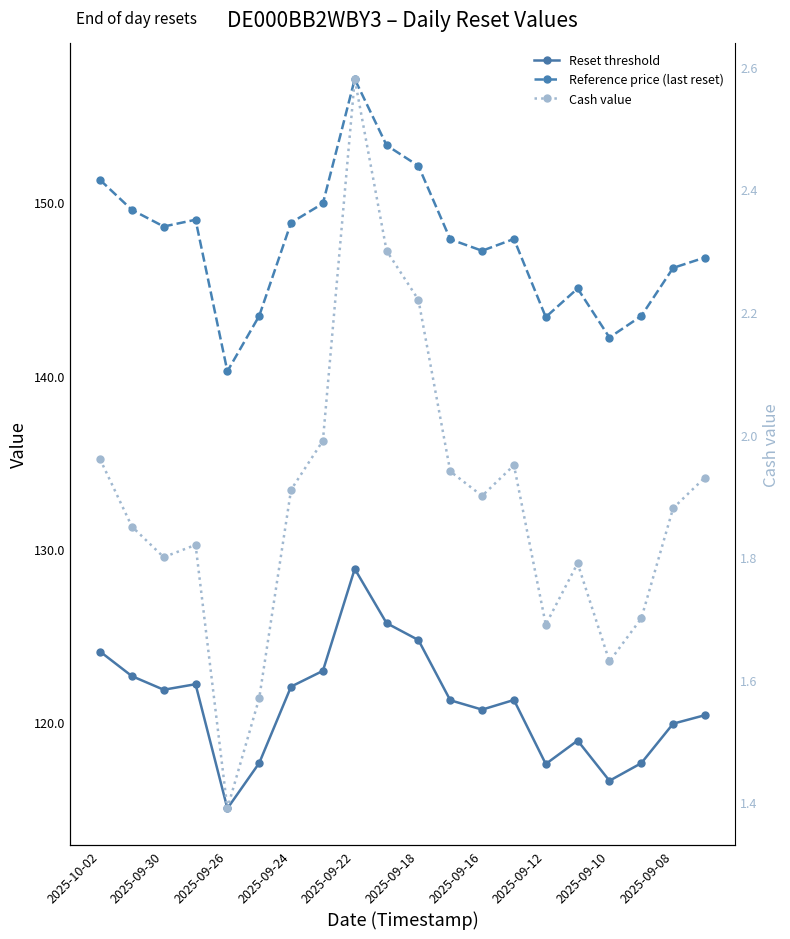

Between 2025-09-26 and 2025-09-12, which series saw the biggest shift?

Reference price (last reset)